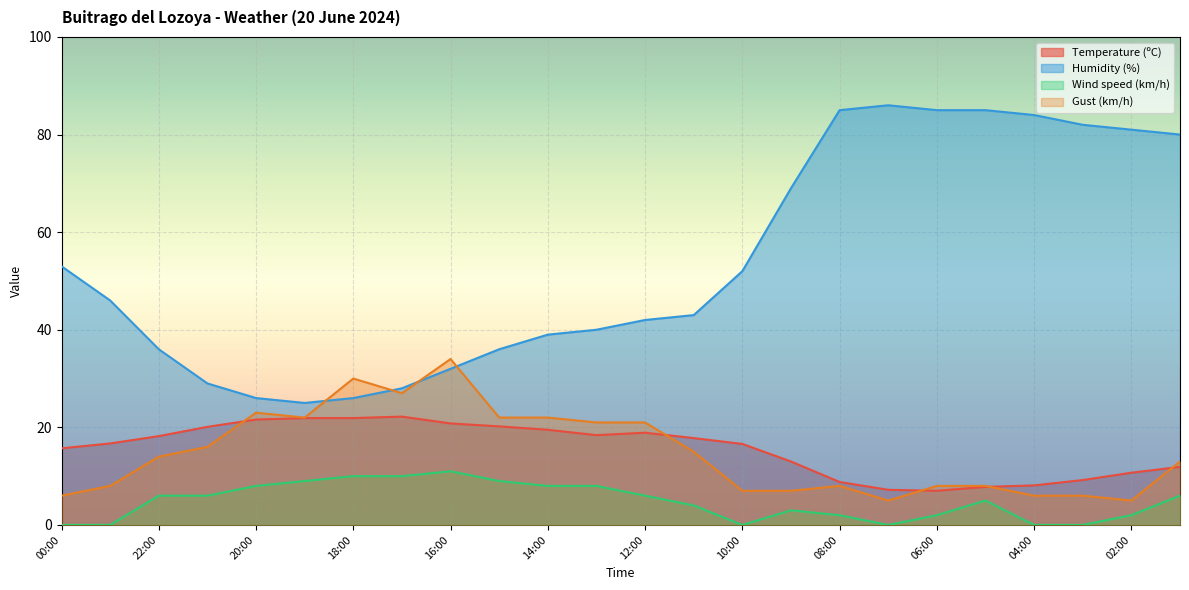

What is the difference between the maximum and second lowest values in the Wind speed (km/h) series?

11.0